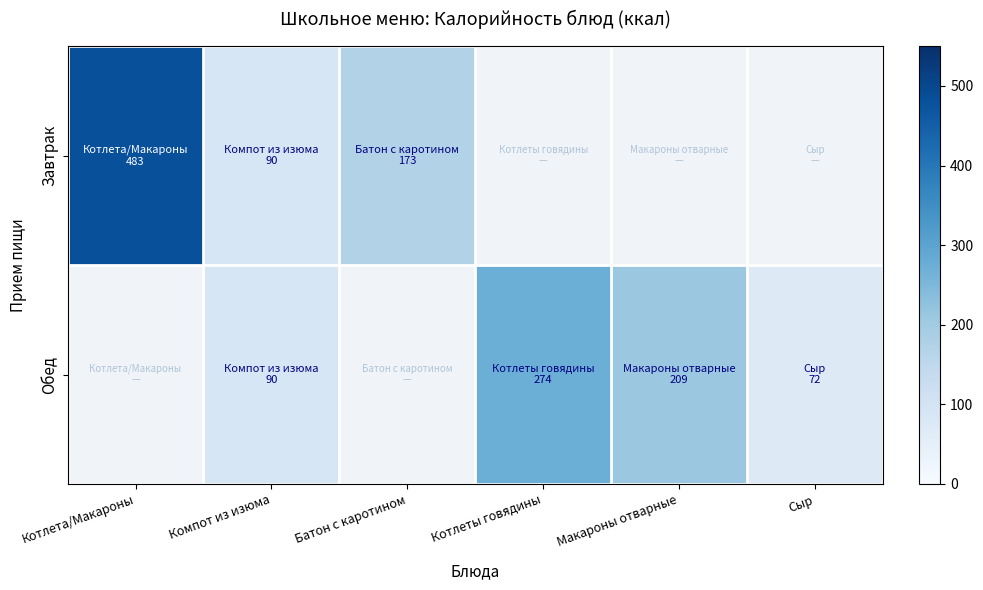

Is the value of Завтрак at Котлета/Макароны greater than the value of Обед at Макароны отварные?

Yes